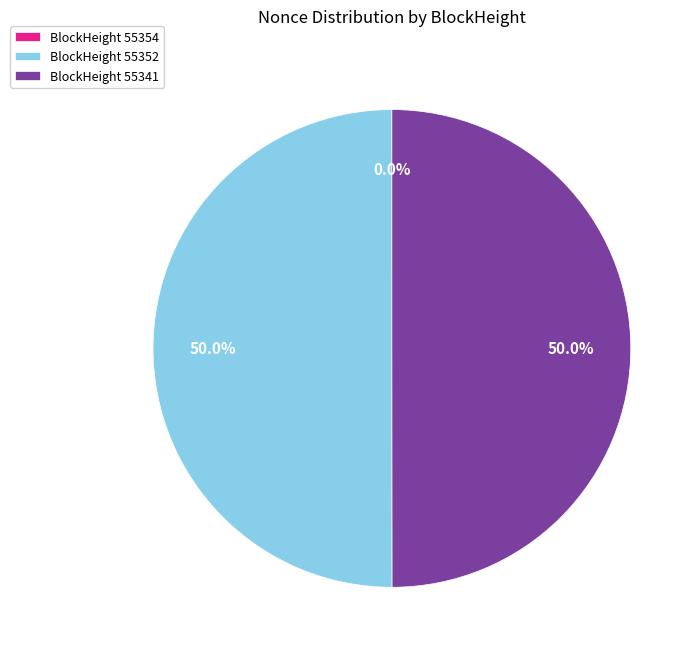

Approximately how many times larger is the value at BlockHeight 55341 compared to BlockHeight 55352?

1.0